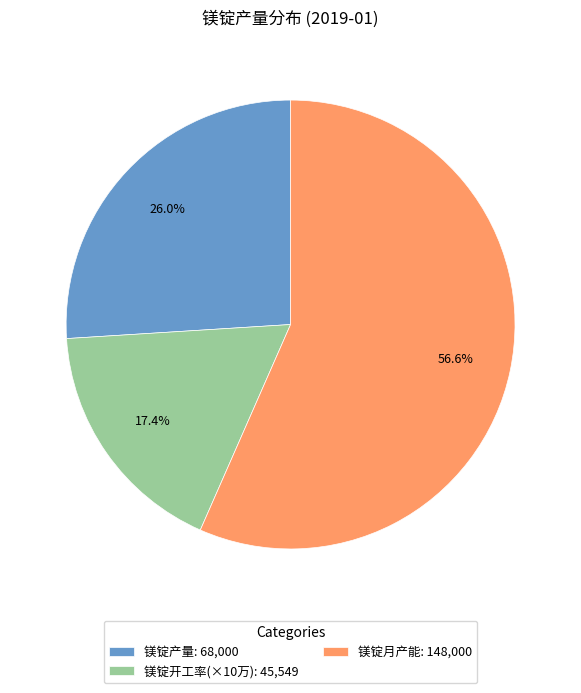

Do 镁锭月产能: 148,000 and 镁锭产量: 68,000 together represent more than half of the pie?

Yes